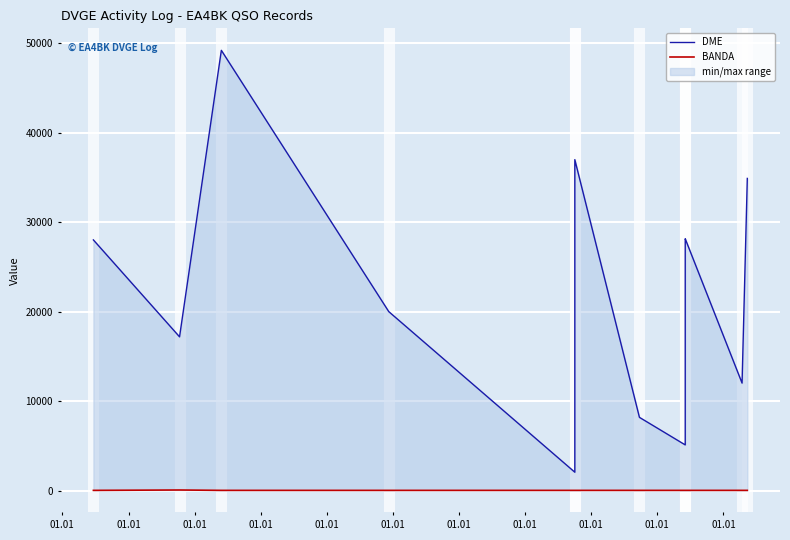

At which category does BANDA reach its first local peak?

01.01